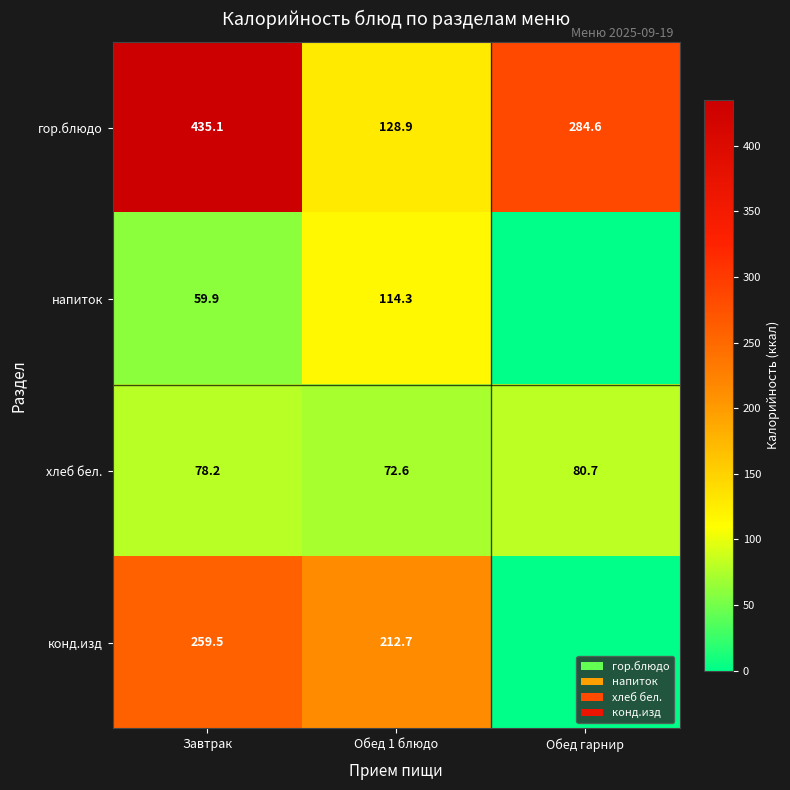

Rank the series at Завтрак from highest to lowest value.

гор.блюдо, конд.изд, хлеб бел., напиток